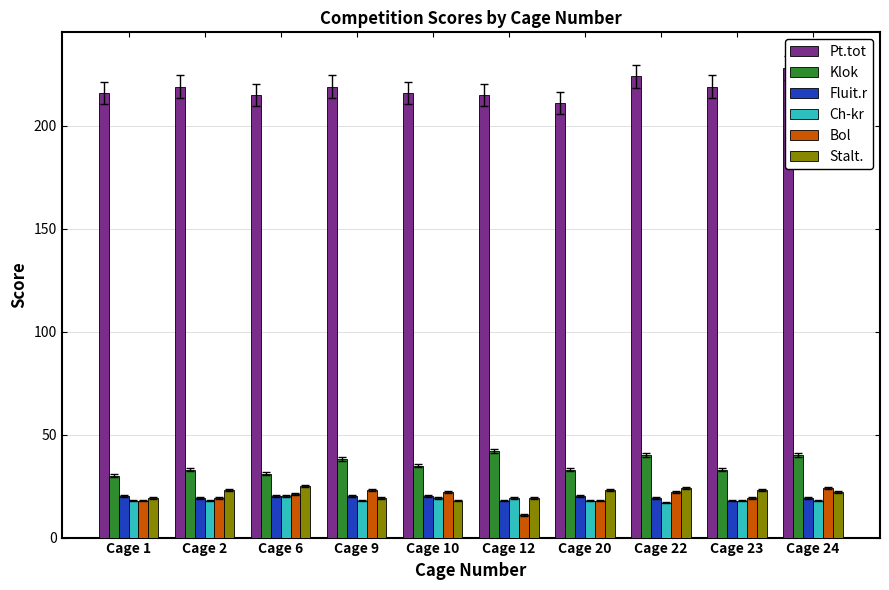

Which has a higher value, Cage 9 or Cage 20?

Cage 9